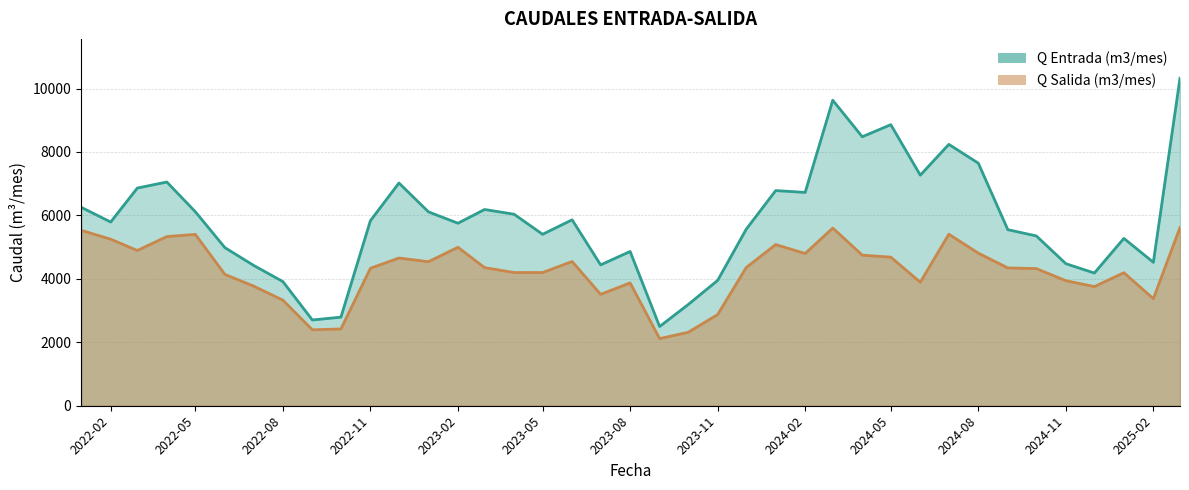

What is the sum of the Q Entrada (m3/mes) values at 2023-08-01 and 2023-06-01?

10724